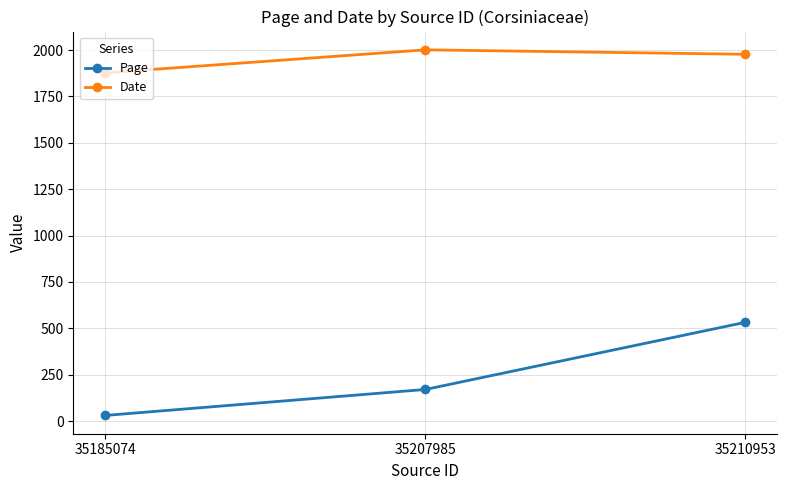

Which series changed the most between 35207985 and 35210953?

Page